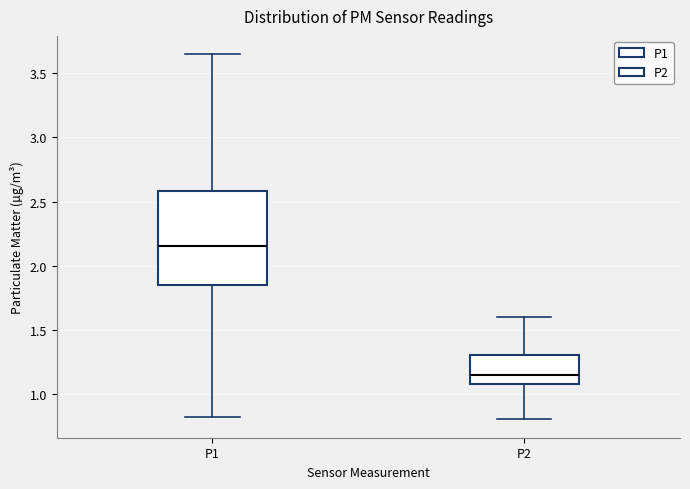

Which box has the highest median line?

P1